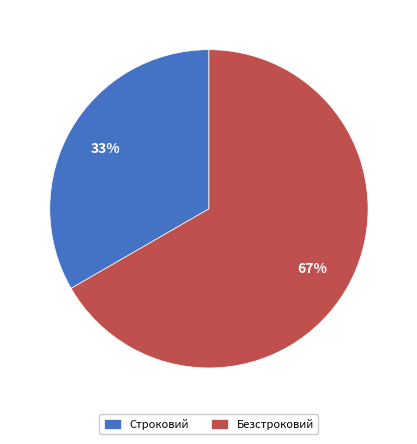

How many slices are in this pie chart?

2